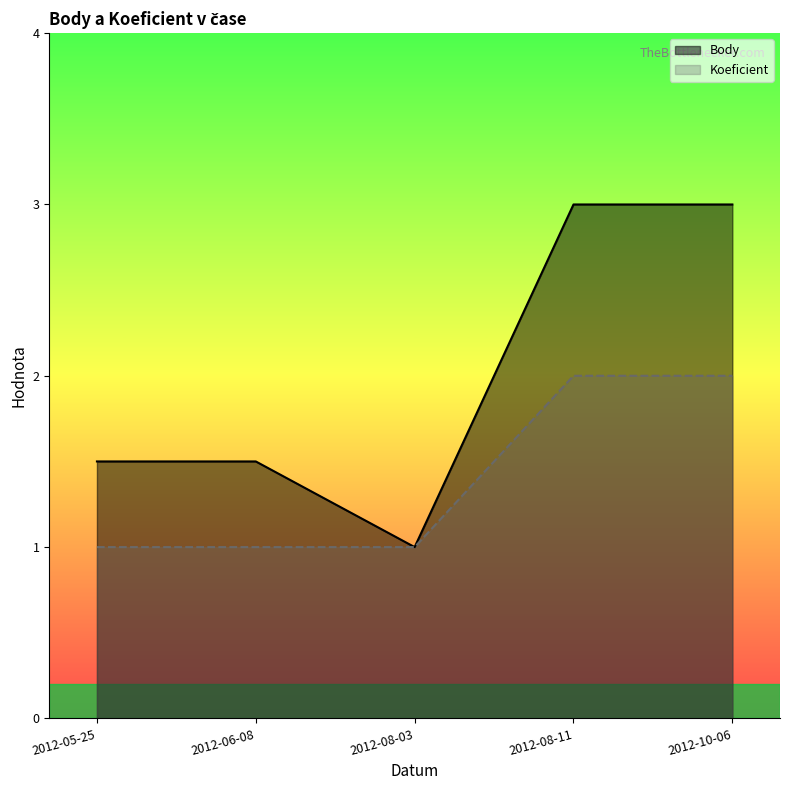

Rank the categories by Koeficient value from highest to lowest.

2012-08-11, 2012-10-06, 2012-05-25, 2012-06-08, 2012-08-03